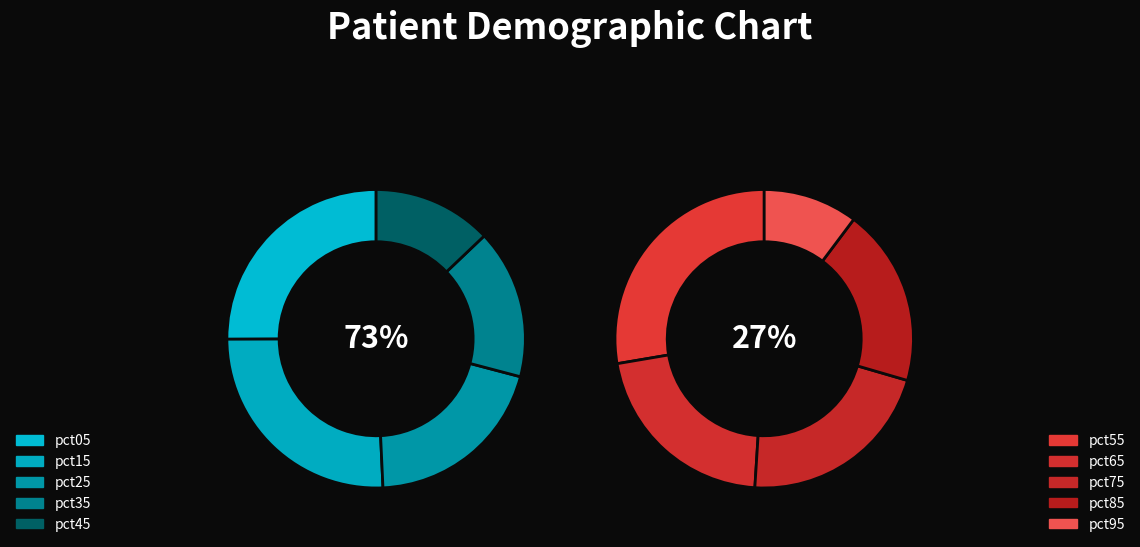

What percentage is NOT represented by pct95?

97.3%